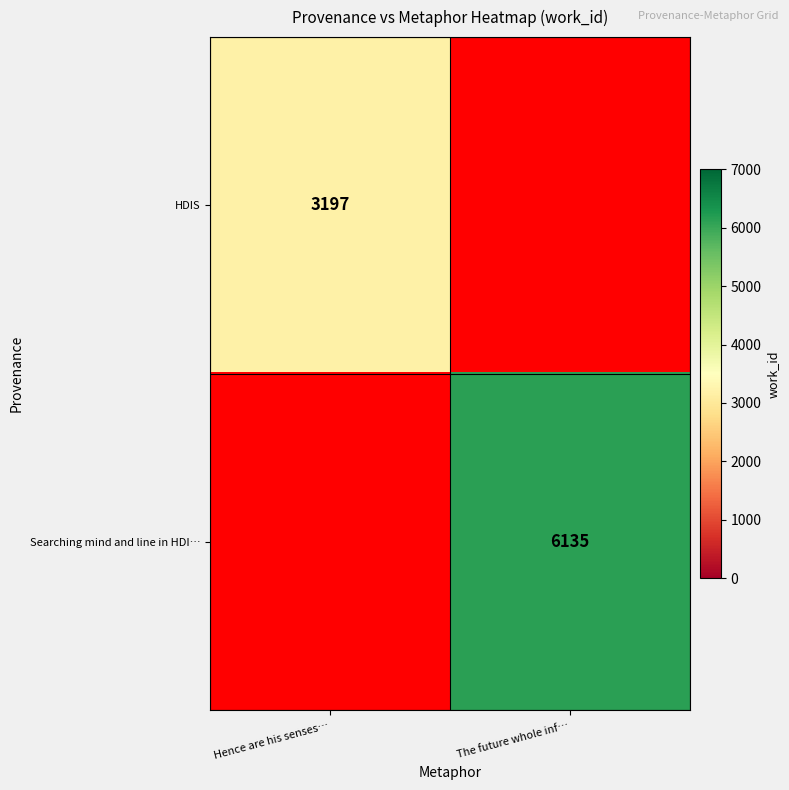

Is the value of Searching mind and line in HDI… at The future whole inf… greater than the value of HDIS at Hence are his senses…?

Yes